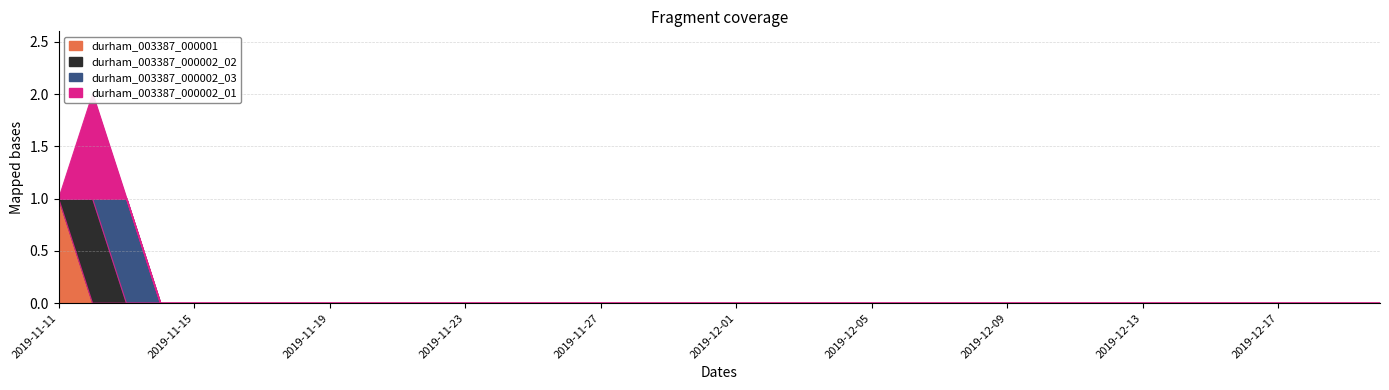

Which series has the widest spread of values?

durham_003387_000001